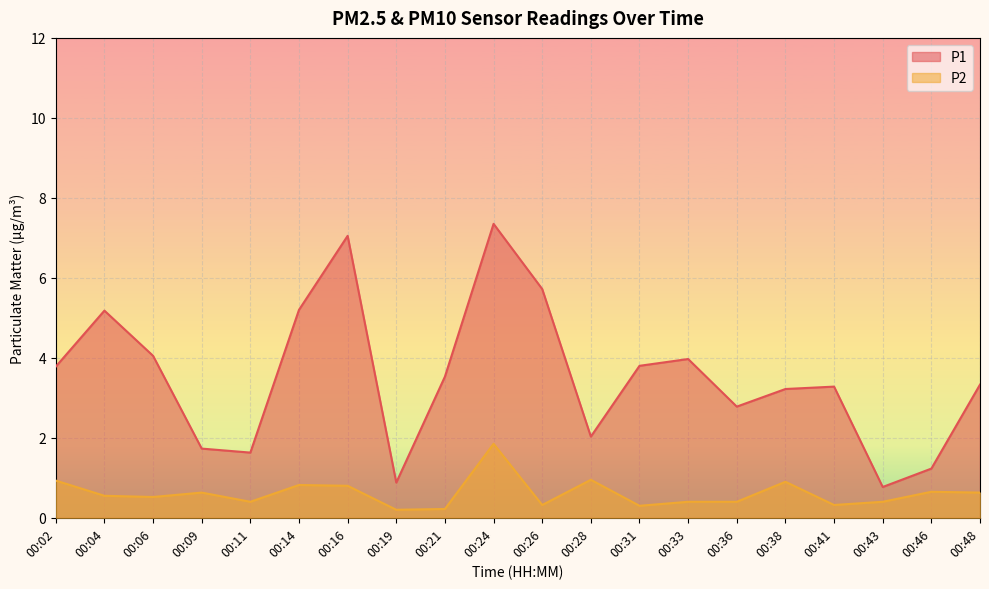

What are all the series names shown in the legend?

P1, P2